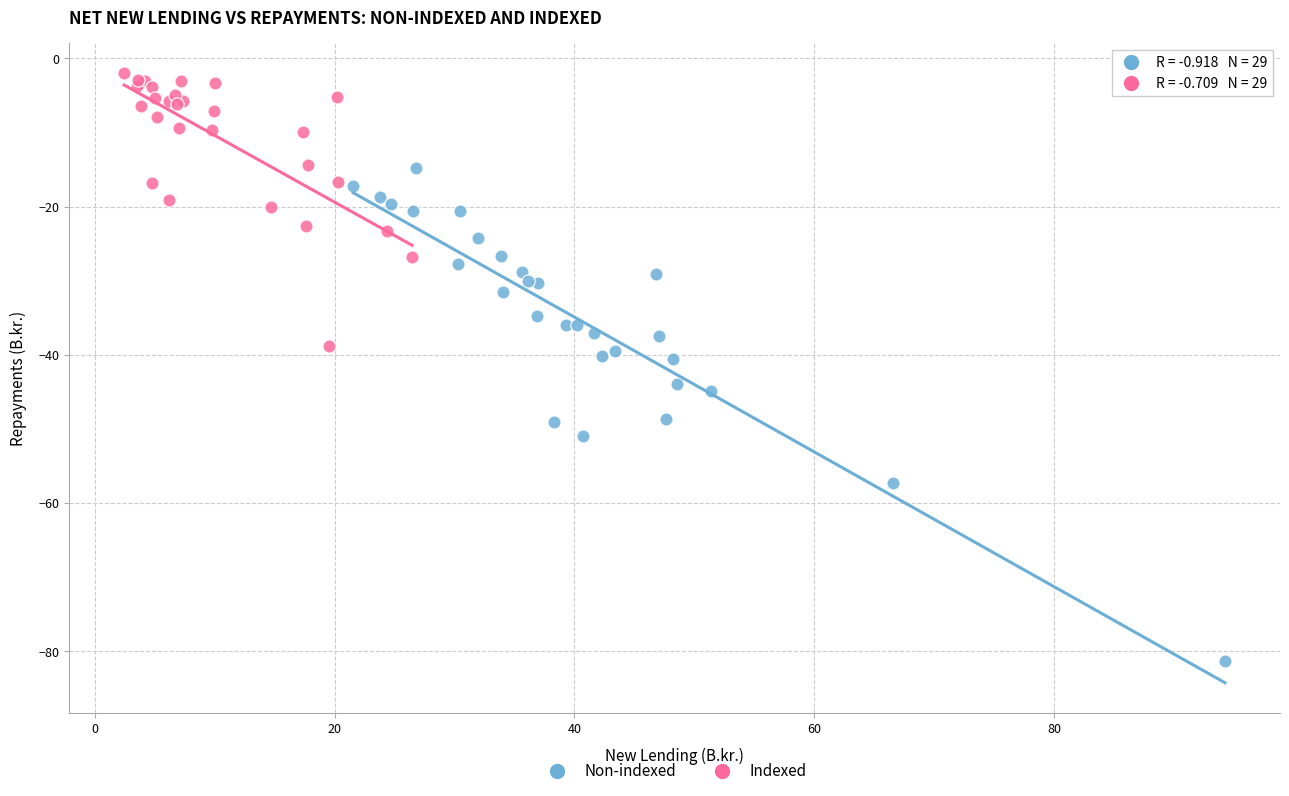

Which series has the widest spread of Y values?

Non-indexed